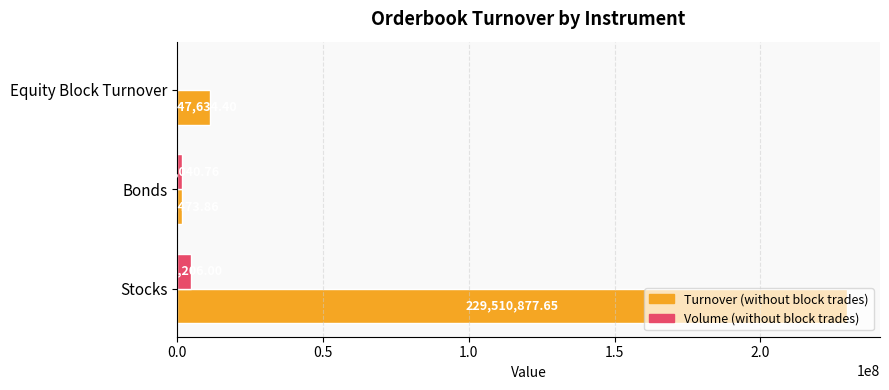

Is the value of Volume (without block trades) at Equity Block Turnover greater than the value of Turnover (without block trades) at Bonds?

No